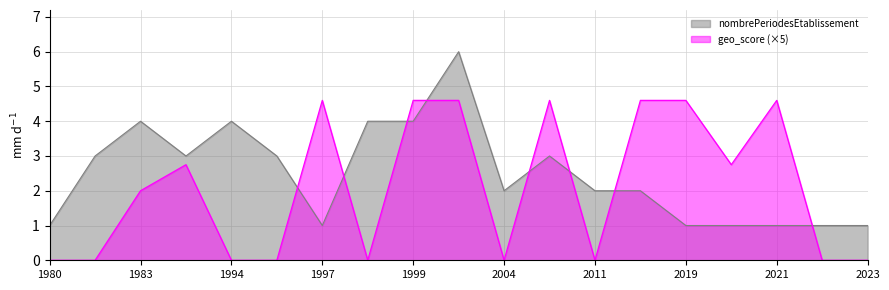

What is the sum of all nombrePeriodesEtablissement values?

47.0